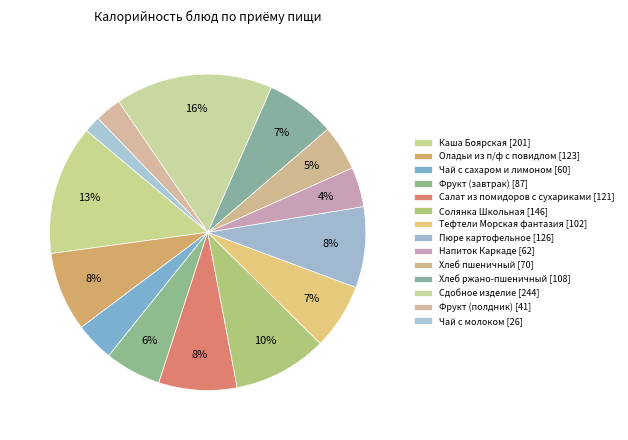

To the nearest percent, what is the combined percentage of Салат из помидоров с сухариками and Чай с молоком?

10%